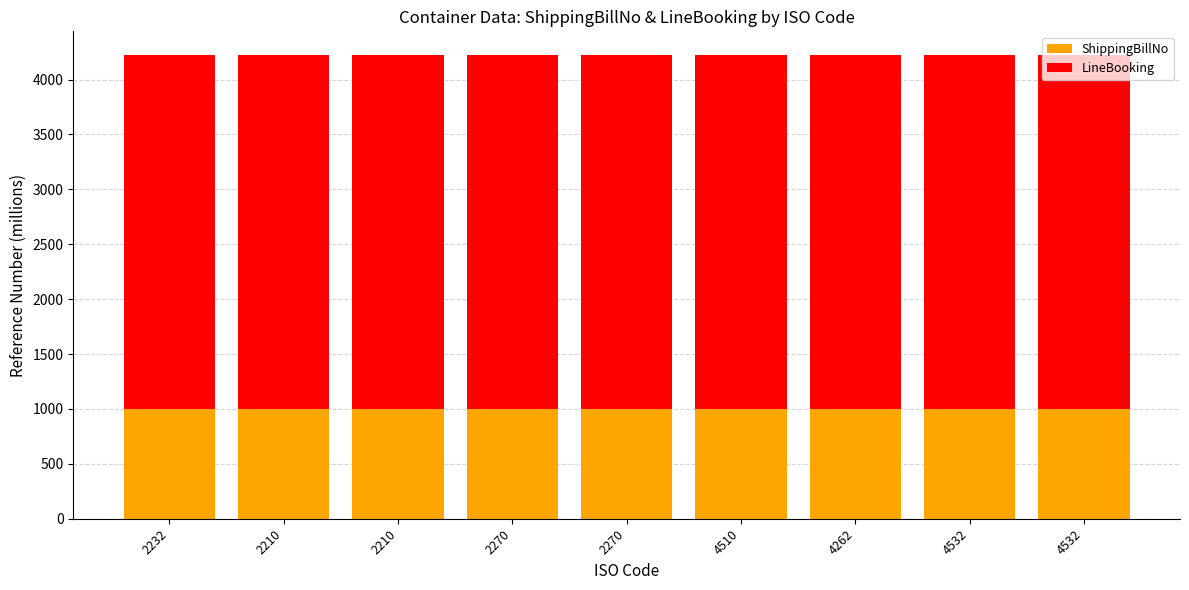

What are all the series names shown in the legend?

ShippingBillNo, LineBooking